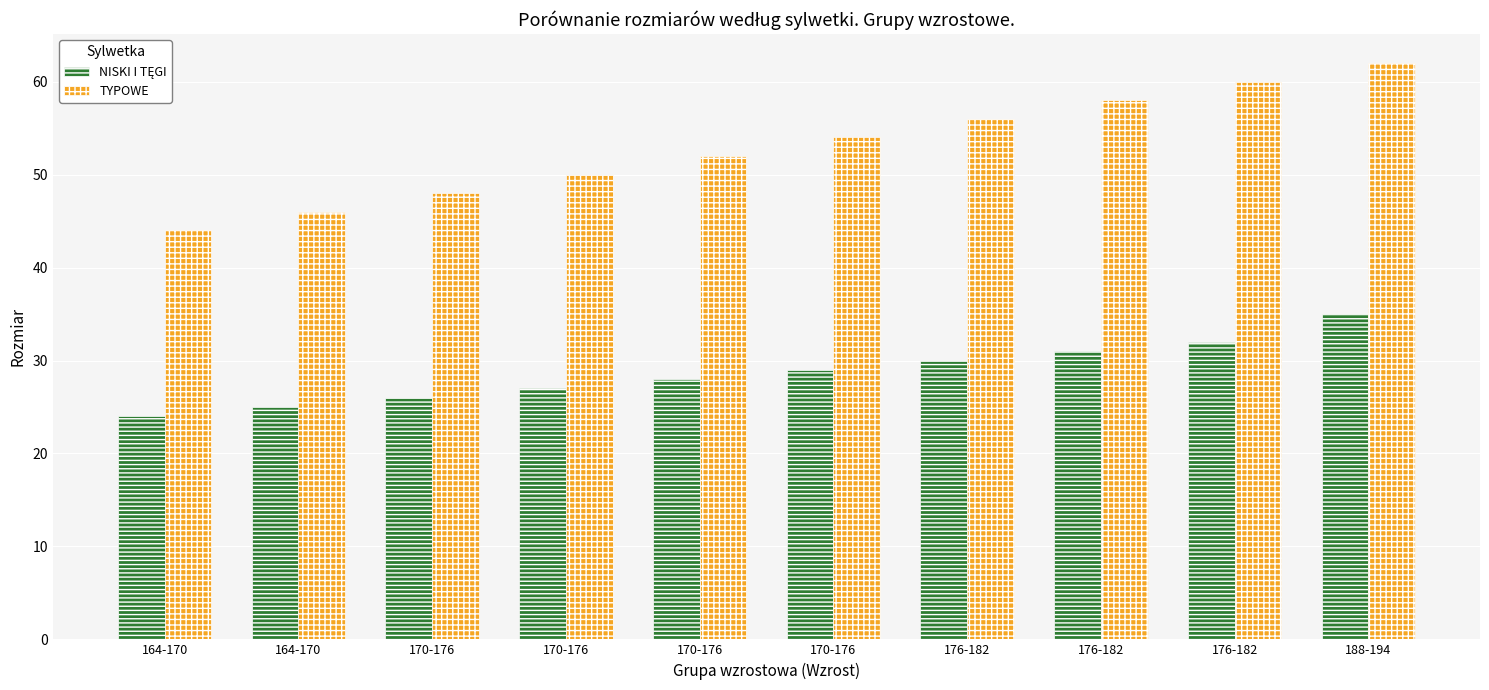

How many distinct data groups are displayed?

2